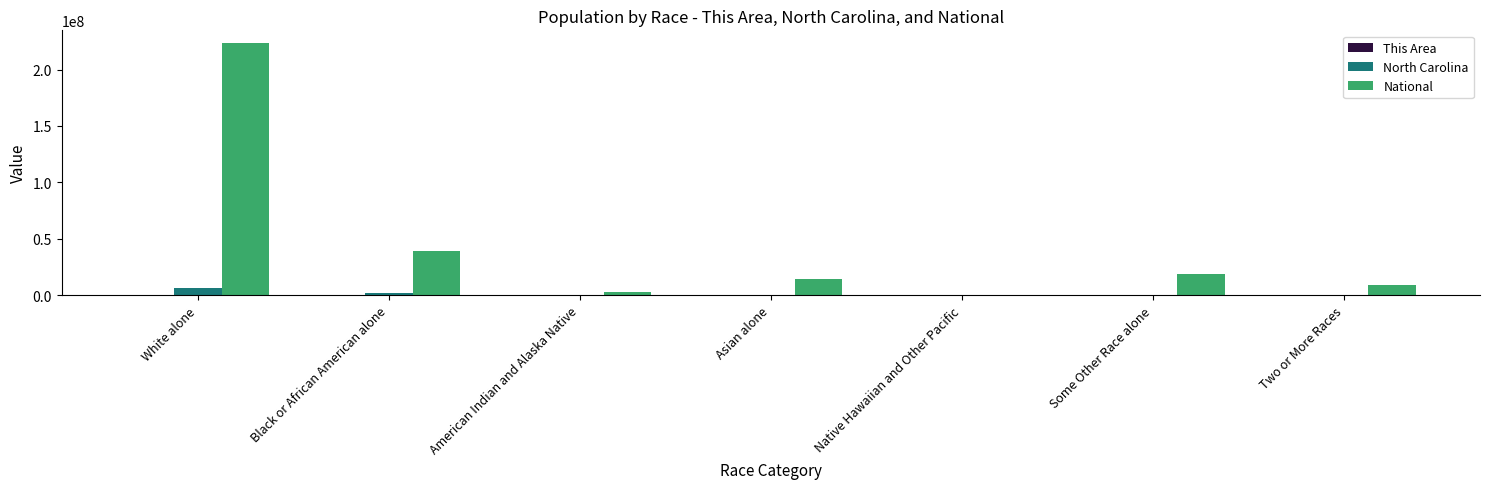

Which series has the largest total across all categories?

National